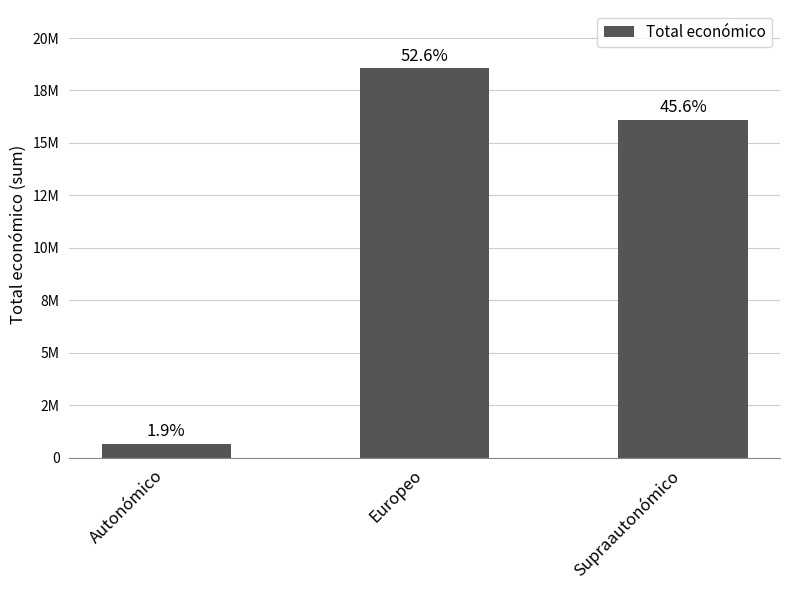

Does the chart contain any negative values?

No